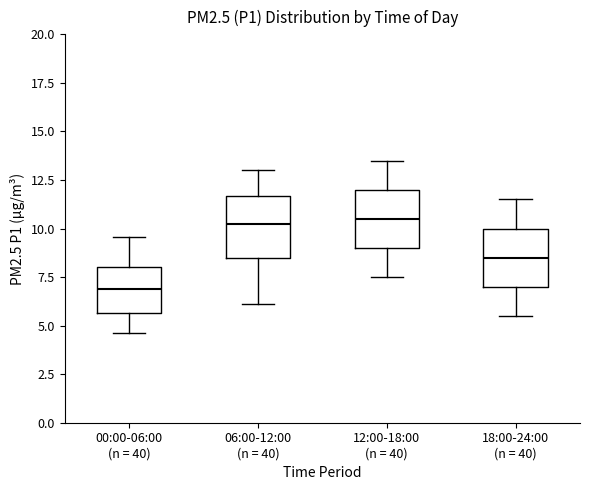

Where is the lower edge of the box for 18:00-24:00 (n = 40) on the y-axis? The values are not printed on the chart, so give them approximately, as read against the axis.

7.0